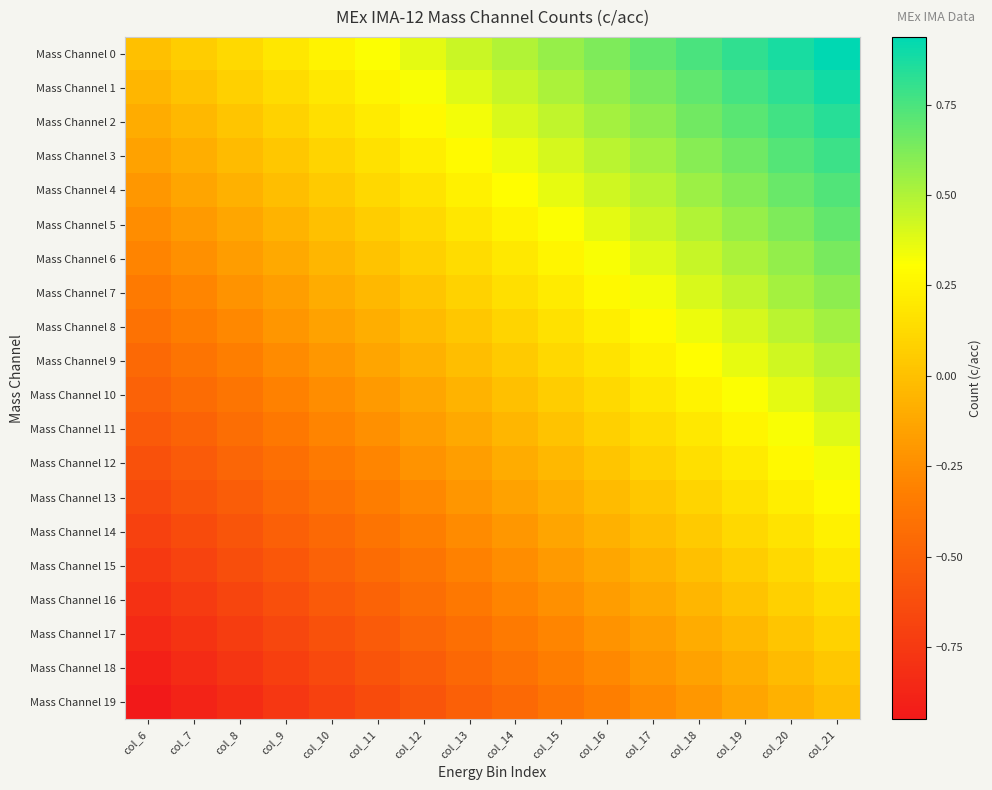

Reading left to right, list all the values displayed in this chart.

Mass Channel 0: col_6=0.0	col_7=0.1	col_8=0.1	col_9=0.2	col_10=0.2	col_11=0.3	col_12=0.4	col_13=0.4	col_14=0.5	col_15=0.6	col_16=0.6	col_17=0.7	col_18=0.8	col_19=0.8	col_20=0.9	col_21=0.9
Mass Channel 1: col_6=-0.1	col_7=0.0	col_8=0.1	col_9=0.1	col_10=0.2	col_11=0.3	col_12=0.3	col_13=0.4	col_14=0.5	col_15=0.5	col_16=0.6	col_17=0.6	col_18=0.7	col_19=0.8	col_20=0.8	col_21=0.9
Mass Channel 2: col_6=-0.1	col_7=-0.0	col_8=0.0	col_9=0.1	col_10=0.1	col_11=0.2	col_12=0.3	col_13=0.3	col_14=0.4	col_15=0.5	col_16=0.5	col_17=0.6	col_18=0.7	col_19=0.7	col_20=0.8	col_21=0.8
Mass Channel 3: col_6=-0.1	col_7=-0.1	col_8=-0.0	col_9=0.0	col_10=0.1	col_11=0.2	col_12=0.2	col_13=0.3	col_14=0.3	col_15=0.4	col_16=0.5	col_17=0.5	col_18=0.6	col_19=0.7	col_20=0.7	col_21=0.8
Mass Channel 4: col_6=-0.2	col_7=-0.1	col_8=-0.1	col_9=-0.0	col_10=0.0	col_11=0.1	col_12=0.2	col_13=0.2	col_14=0.3	col_15=0.4	col_16=0.4	col_17=0.5	col_18=0.6	col_19=0.6	col_20=0.7	col_21=0.7
Mass Channel 5: col_6=-0.2	col_7=-0.2	col_8=-0.1	col_9=-0.1	col_10=0.0	col_11=0.1	col_12=0.1	col_13=0.2	col_14=0.2	col_15=0.3	col_16=0.4	col_17=0.4	col_18=0.5	col_19=0.6	col_20=0.6	col_21=0.7
Mass Channel 6: col_6=-0.3	col_7=-0.2	col_8=-0.2	col_9=-0.1	col_10=-0.0	col_11=0.0	col_12=0.1	col_13=0.1	col_14=0.2	col_15=0.3	col_16=0.3	col_17=0.4	col_18=0.5	col_19=0.5	col_20=0.6	col_21=0.6
Mass Channel 7: col_6=-0.3	col_7=-0.3	col_8=-0.2	col_9=-0.2	col_10=-0.1	col_11=-0.0	col_12=0.0	col_13=0.1	col_14=0.2	col_15=0.2	col_16=0.3	col_17=0.3	col_18=0.4	col_19=0.5	col_20=0.5	col_21=0.6
Mass Channel 8: col_6=-0.4	col_7=-0.3	col_8=-0.3	col_9=-0.2	col_10=-0.2	col_11=-0.1	col_12=-0.0	col_13=0.0	col_14=0.1	col_15=0.2	col_16=0.2	col_17=0.3	col_18=0.3	col_19=0.4	col_20=0.5	col_21=0.5
Mass Channel 9: col_6=-0.5	col_7=-0.4	col_8=-0.3	col_9=-0.3	col_10=-0.2	col_11=-0.1	col_12=-0.1	col_13=-0.0	col_14=0.0	col_15=0.1	col_16=0.2	col_17=0.2	col_18=0.3	col_19=0.4	col_20=0.4	col_21=0.5
Mass Channel 10: col_6=-0.5	col_7=-0.4	col_8=-0.4	col_9=-0.3	col_10=-0.2	col_11=-0.2	col_12=-0.1	col_13=-0.1	col_14=0.0	col_15=0.1	col_16=0.1	col_17=0.2	col_18=0.2	col_19=0.3	col_20=0.4	col_21=0.4
Mass Channel 11: col_6=-0.6	col_7=-0.5	col_8=-0.4	col_9=-0.4	col_10=-0.3	col_11=-0.2	col_12=-0.2	col_13=-0.1	col_14=-0.1	col_15=0.0	col_16=0.1	col_17=0.1	col_18=0.2	col_19=0.3	col_20=0.3	col_21=0.4
Mass Channel 12: col_6=-0.6	col_7=-0.5	col_8=-0.5	col_9=-0.4	col_10=-0.3	col_11=-0.3	col_12=-0.2	col_13=-0.2	col_14=-0.1	col_15=-0.0	col_16=0.0	col_17=0.1	col_18=0.2	col_19=0.2	col_20=0.3	col_21=0.3
Mass Channel 13: col_6=-0.7	col_7=-0.6	col_8=-0.5	col_9=-0.5	col_10=-0.4	col_11=-0.3	col_12=-0.3	col_13=-0.2	col_14=-0.2	col_15=-0.1	col_16=-0.0	col_17=0.0	col_18=0.1	col_19=0.2	col_20=0.2	col_21=0.3
Mass Channel 14: col_6=-0.7	col_7=-0.6	col_8=-0.6	col_9=-0.5	col_10=-0.4	col_11=-0.4	col_12=-0.3	col_13=-0.3	col_14=-0.2	col_15=-0.1	col_16=-0.1	col_17=-0.0	col_18=0.1	col_19=0.1	col_20=0.2	col_21=0.2
Mass Channel 15: col_6=-0.8	col_7=-0.7	col_8=-0.6	col_9=-0.6	col_10=-0.5	col_11=-0.4	col_12=-0.4	col_13=-0.3	col_14=-0.2	col_15=-0.2	col_16=-0.1	col_17=-0.1	col_18=0.0	col_19=0.1	col_20=0.1	col_21=0.2
Mass Channel 16: col_6=-0.8	col_7=-0.7	col_8=-0.7	col_9=-0.6	col_10=-0.6	col_11=-0.5	col_12=-0.4	col_13=-0.4	col_14=-0.3	col_15=-0.2	col_16=-0.2	col_17=-0.1	col_18=-0.1	col_19=0.0	col_20=0.1	col_21=0.1
Mass Channel 17: col_6=-0.8	col_7=-0.8	col_8=-0.7	col_9=-0.7	col_10=-0.6	col_11=-0.5	col_12=-0.5	col_13=-0.4	col_14=-0.3	col_15=-0.3	col_16=-0.2	col_17=-0.2	col_18=-0.1	col_19=-0.0	col_20=0.0	col_21=0.1
Mass Channel 18: col_6=-0.9	col_7=-0.8	col_8=-0.8	col_9=-0.7	col_10=-0.7	col_11=-0.6	col_12=-0.5	col_13=-0.5	col_14=-0.4	col_15=-0.3	col_16=-0.3	col_17=-0.2	col_18=-0.2	col_19=-0.1	col_20=-0.0	col_21=0.0
Mass Channel 19: col_6=-0.9	col_7=-0.9	col_8=-0.8	col_9=-0.8	col_10=-0.7	col_11=-0.6	col_12=-0.6	col_13=-0.5	col_14=-0.4	col_15=-0.4	col_16=-0.3	col_17=-0.3	col_18=-0.2	col_19=-0.1	col_20=-0.1	col_21=-0.0